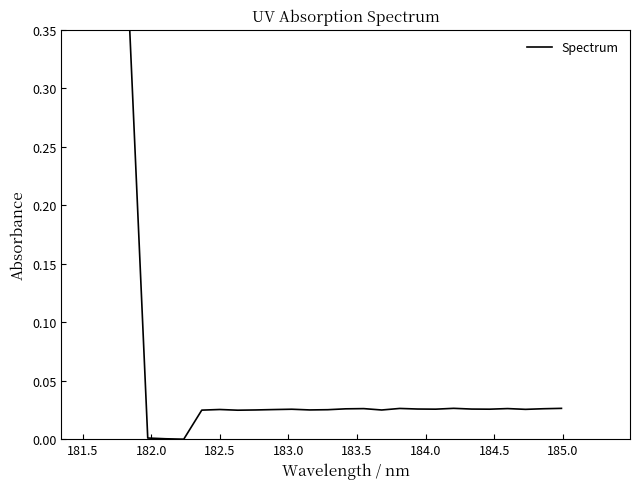

Count the number of categories in the chart.

25